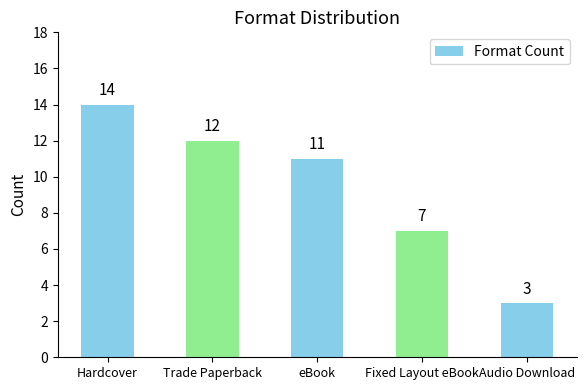

How many bars are there in total?

5